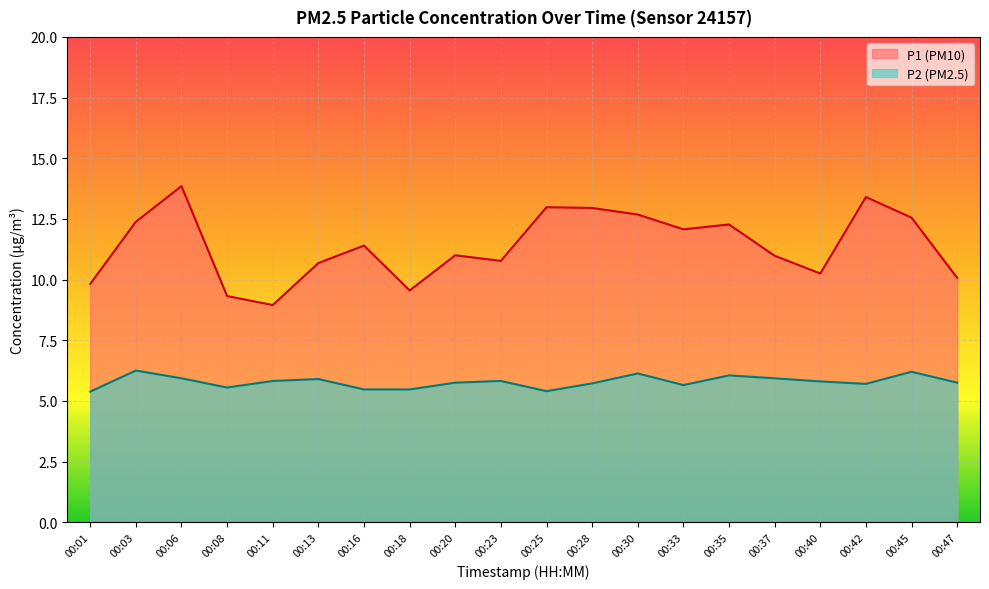

Which series changed the most between 00:01 and 00:42?

P1 (PM10)